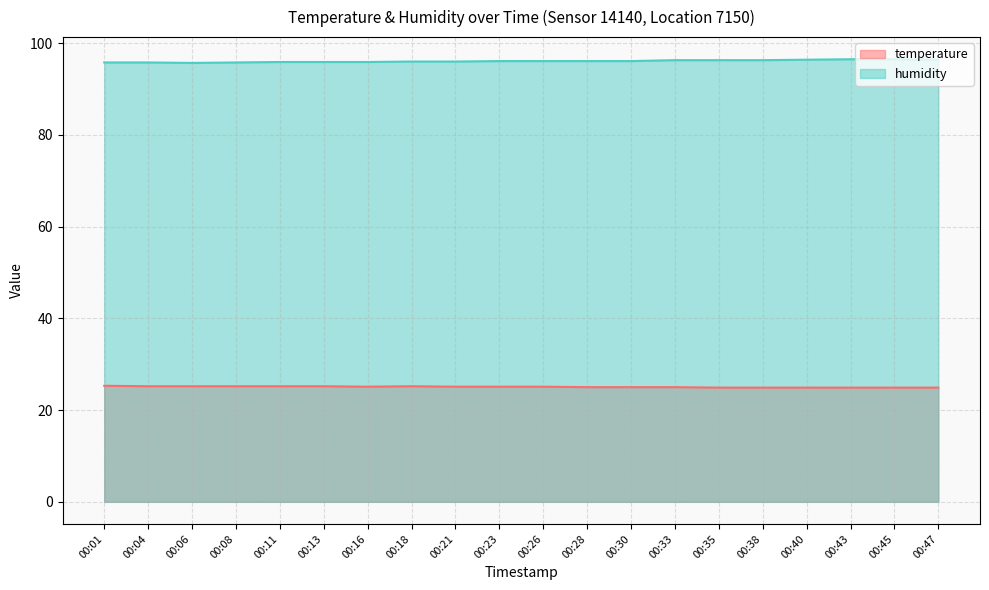

True or false: humidity and temperature intersect in this chart.

False